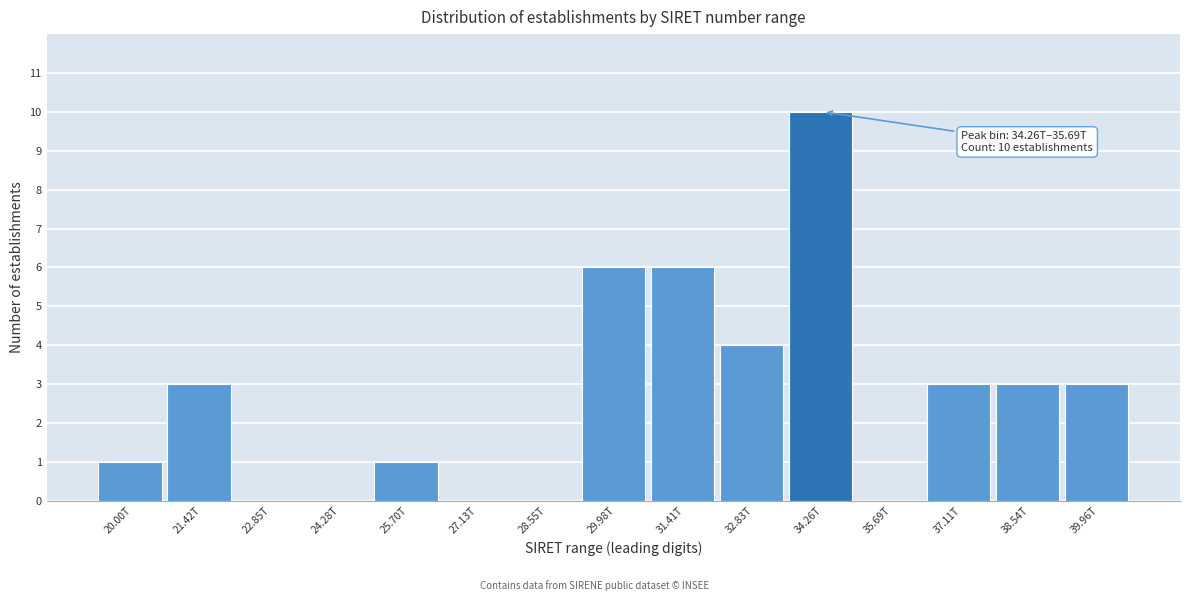

Reading left to right, what are all the values shown in this chart?

20.00T=1	21.42T=3	22.85T=0	24.28T=0	25.70T=1	27.13T=0	28.55T=0	29.98T=6	31.41T=6	32.83T=4	34.26T=10	35.69T=0	37.11T=3	38.54T=3	39.96T=3